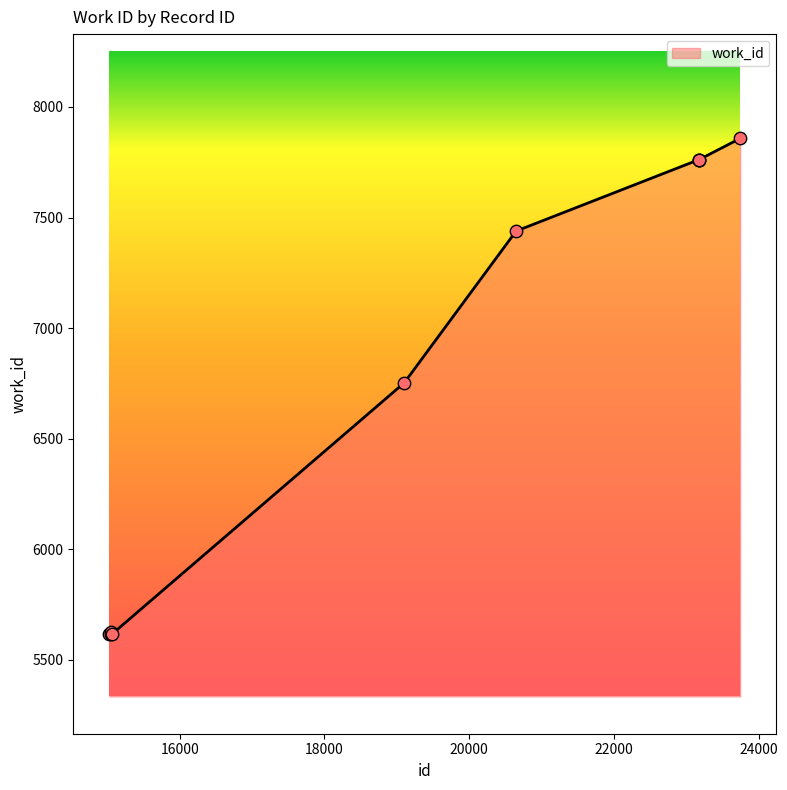

What is the minimum value shown in the chart?

5616